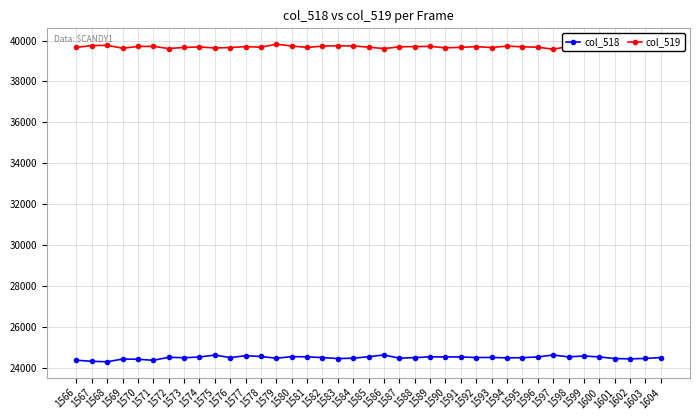

True or false: col_518 has more than 0 interior local peaks.

True